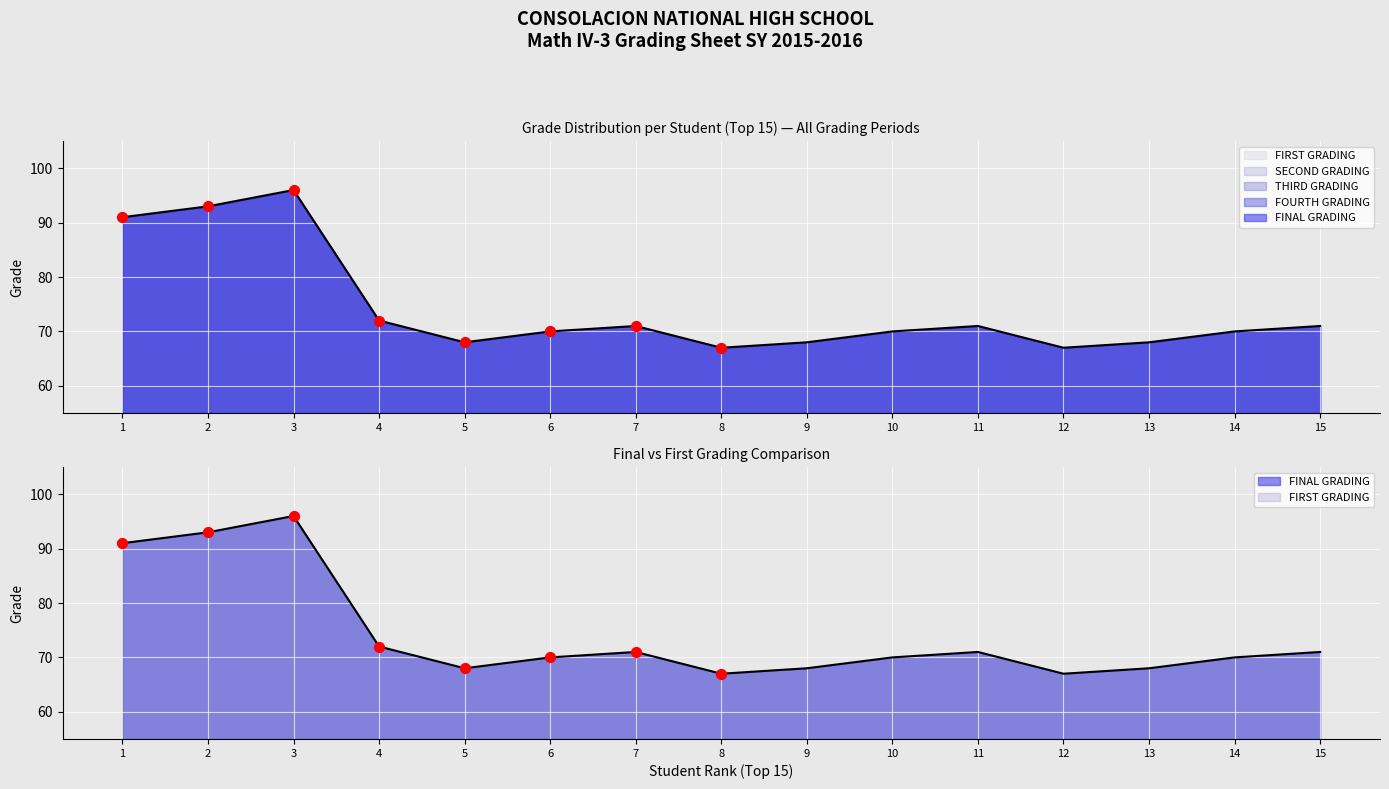

What is the total value across all series at 13?

340